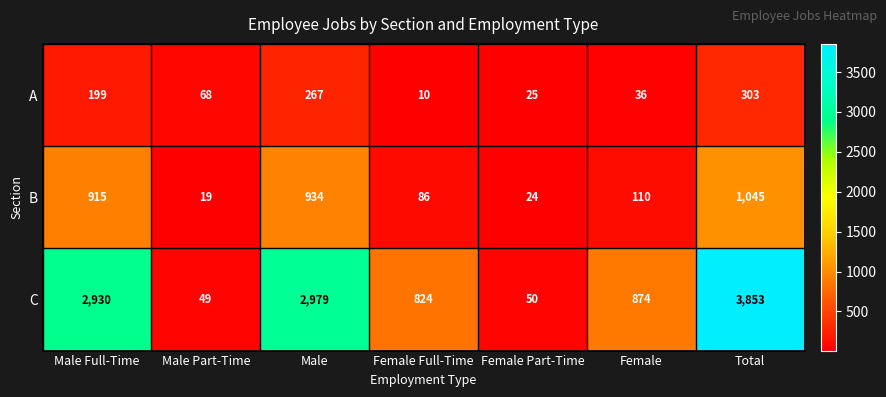

Reading right to left, list all the values displayed in this chart.

A: Total=303	Female=36	Female Part-Time=25	Female Full-Time=10	Male=267	Male Part-Time=68	Male Full-Time=199
B: Total=1045	Female=110	Female Part-Time=24	Female Full-Time=86	Male=934	Male Part-Time=19	Male Full-Time=915
C: Total=3853	Female=874	Female Part-Time=50	Female Full-Time=824	Male=2979	Male Part-Time=49	Male Full-Time=2930